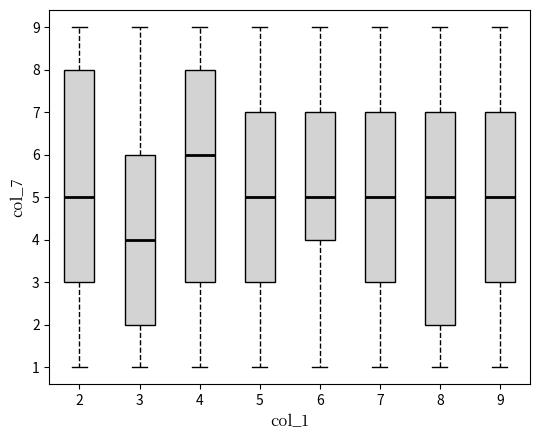

Reading left to right, read every box against the y-axis: the position of its median line, the range the box covers, and the ends of its whiskers. The values are not printed on the chart, so give them approximately, as read against the axis.

2: median 5, box 3 to 8, whiskers 1 to 9
3: median 4, box 2 to 6, whiskers 1 to 9
4: median 6, box 3 to 8, whiskers 1 to 9
5: median 5, box 3 to 7, whiskers 1 to 9
6: median 5, box 4 to 7, whiskers 1 to 9
7: median 5, box 3 to 7, whiskers 1 to 9
8: median 5, box 2 to 7, whiskers 1 to 9
9: median 5, box 3 to 7, whiskers 1 to 9